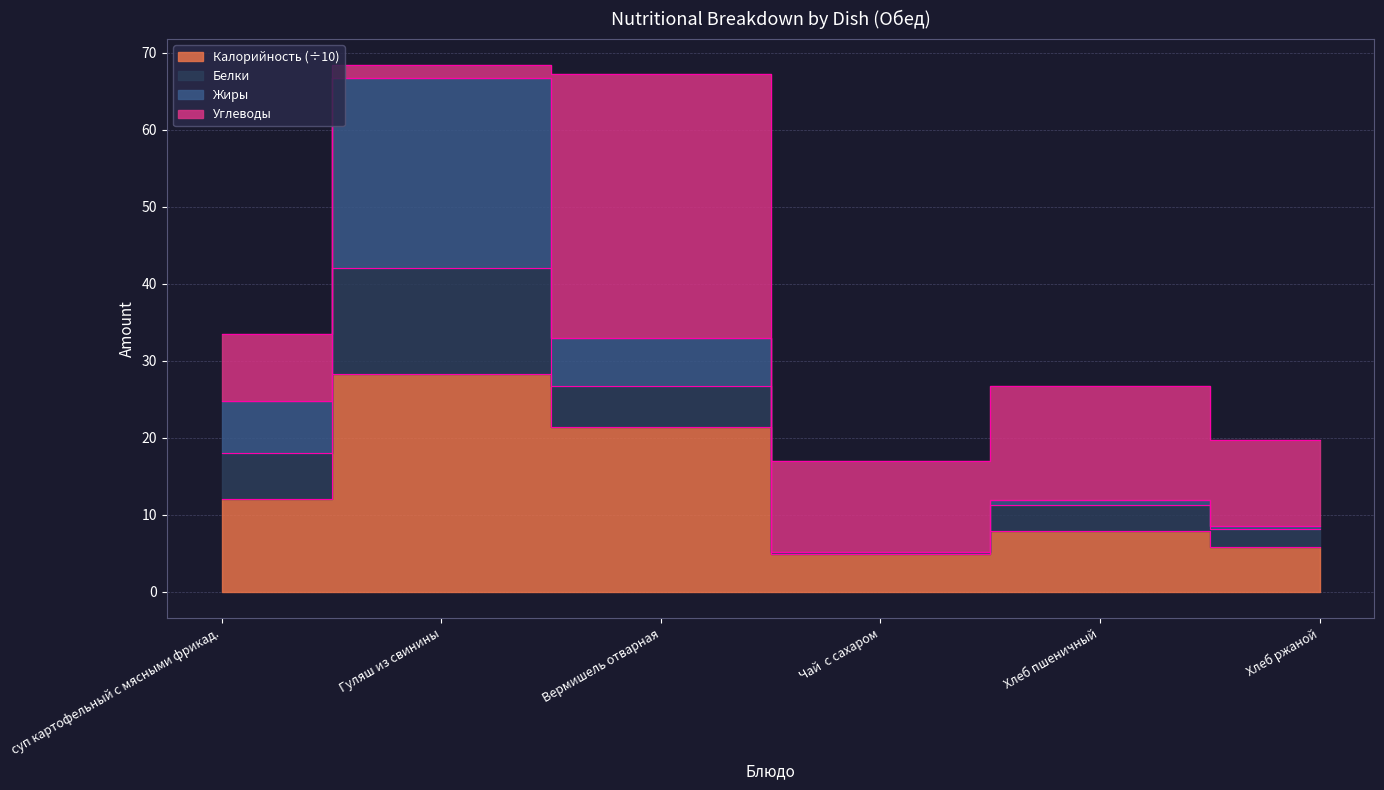

At which category does Калорийность reach its first local valley?

Чай  с сахаром